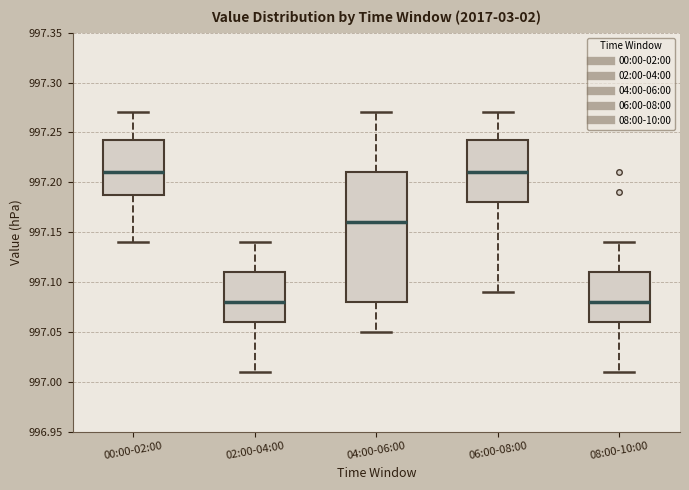

Where is the upper edge of the box for 08:00-10:00 on the y-axis? The values are not printed on the chart, so give them approximately, as read against the axis.

997.110